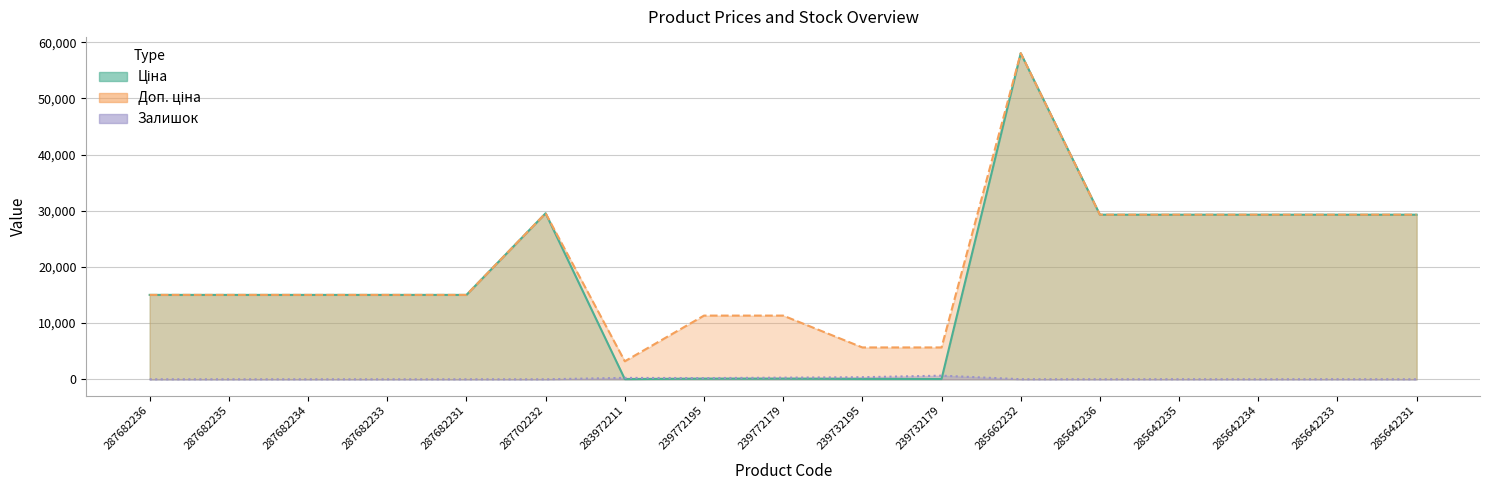

The Ціна series shows 29294.9 at 285642234. True or false?

True